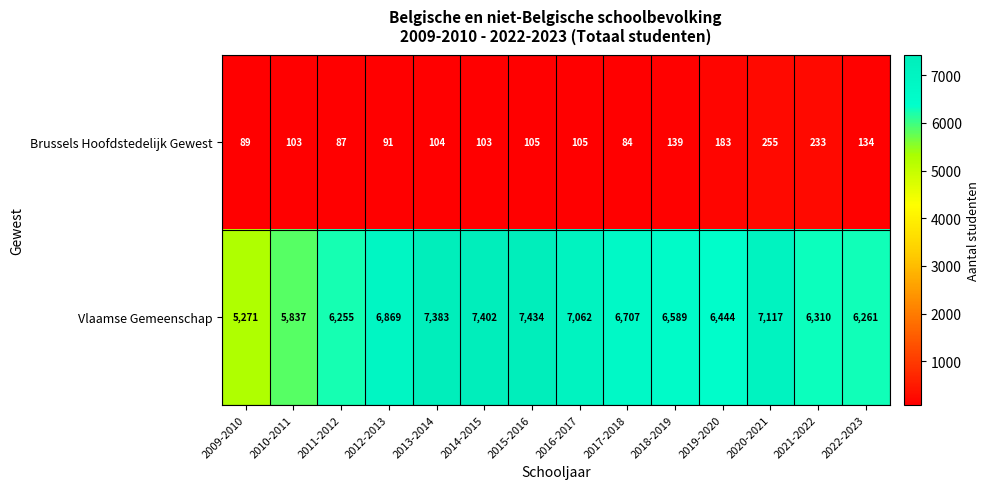

Which label corresponds to the largest value in the chart?

2015-2016